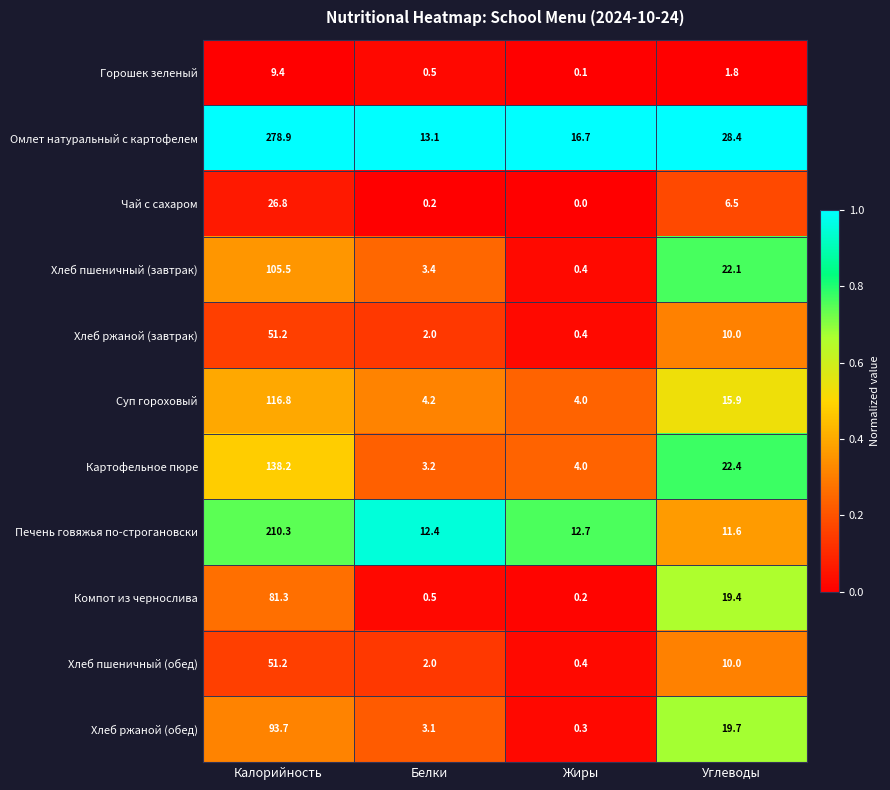

What is the sum of the Хлеб ржаной (обед) values at Жиры and Белки?

3.4